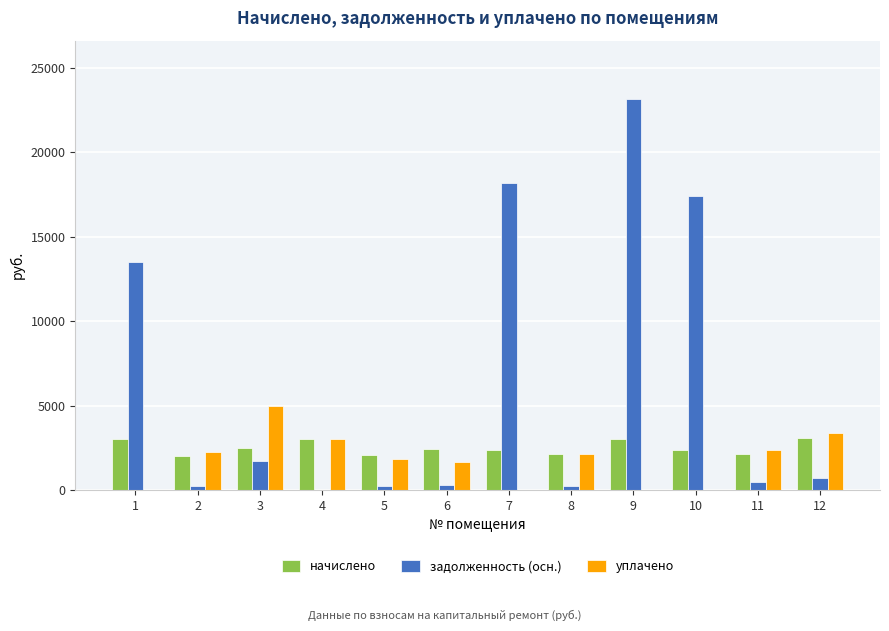

Is the value of задолженность (осн.) at 4 greater than the value of начислено at 3?

No